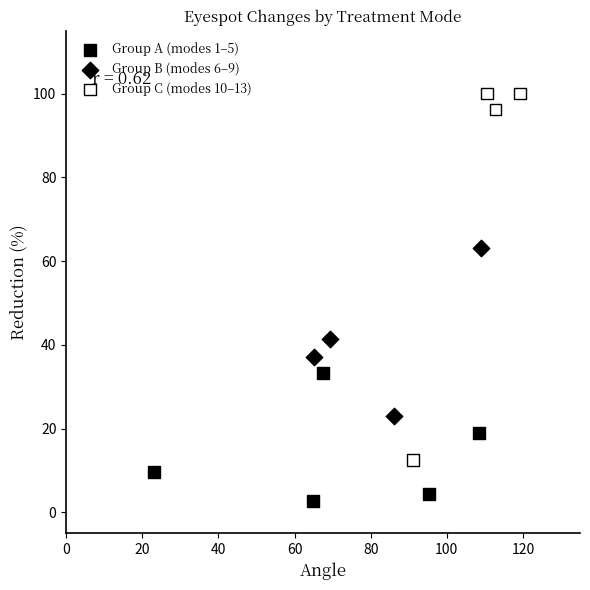

Which series has the largest Y range (max minus min)?

Group C (modes 10–13)